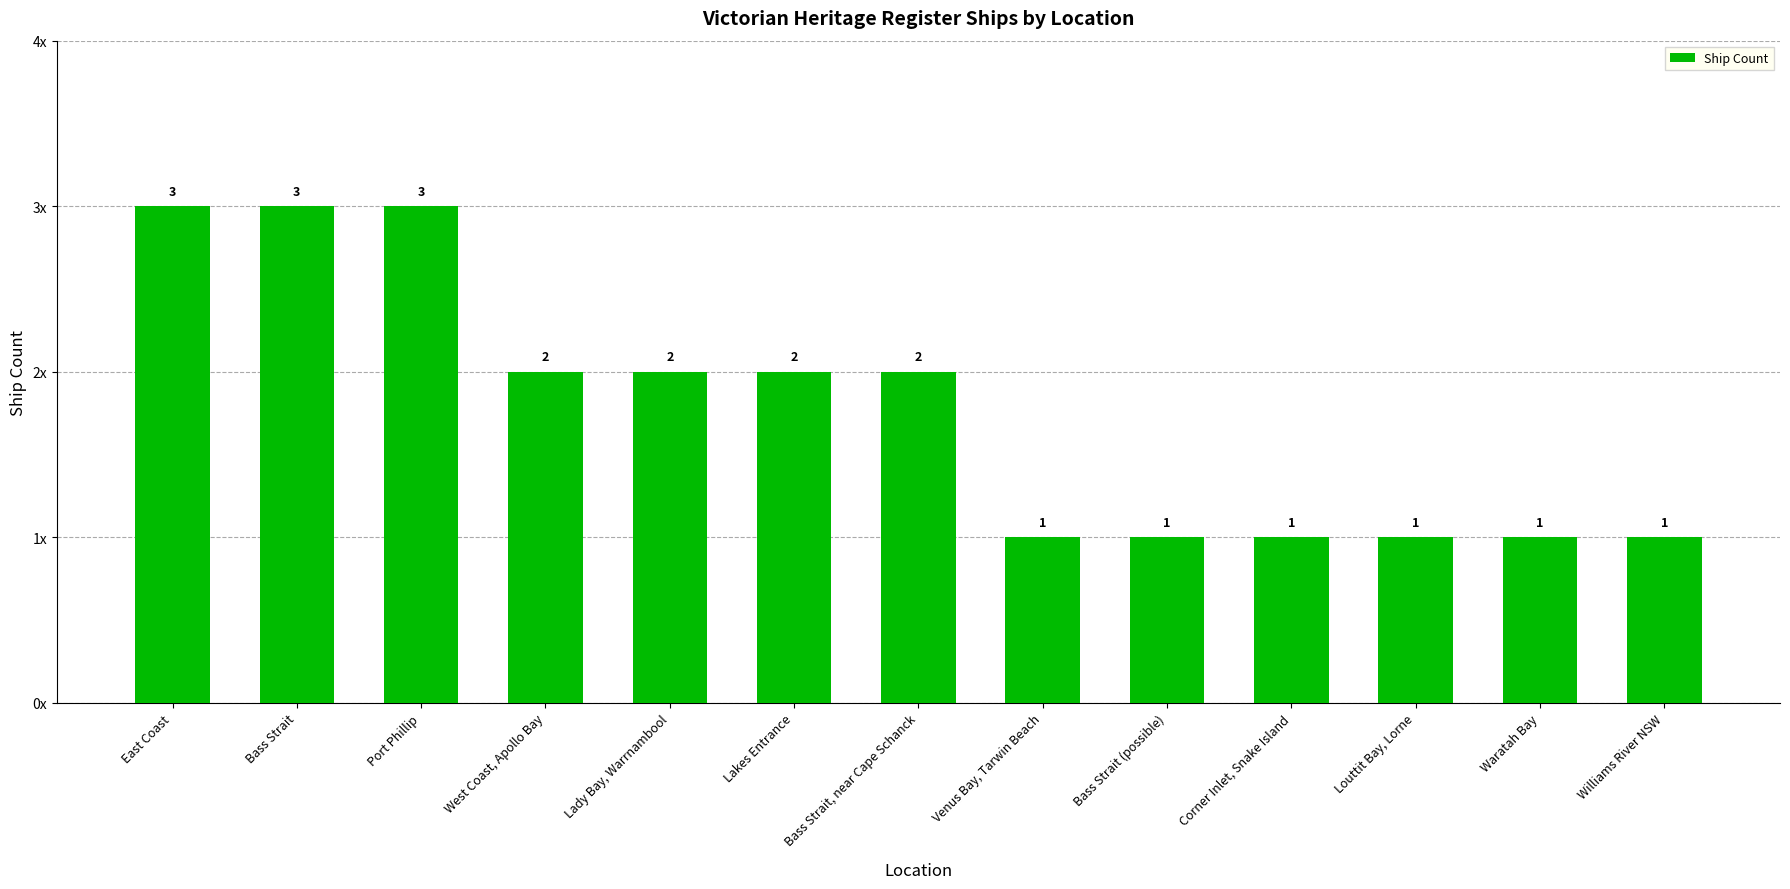

Does the chart contain any negative values?

No